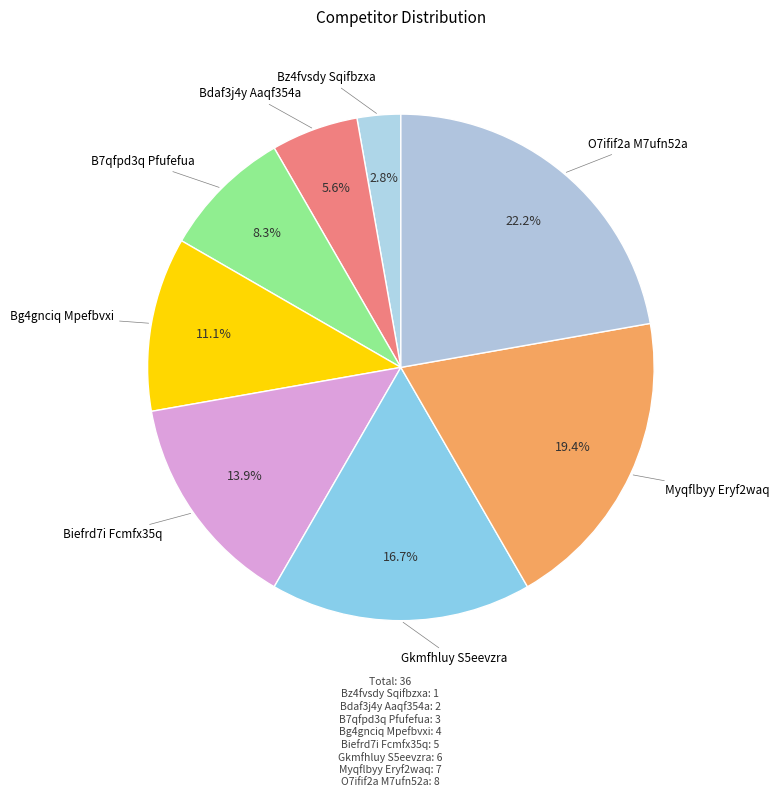

Is it true that Bg4gnciq Mpefbvxi is 11% of the pie?

True